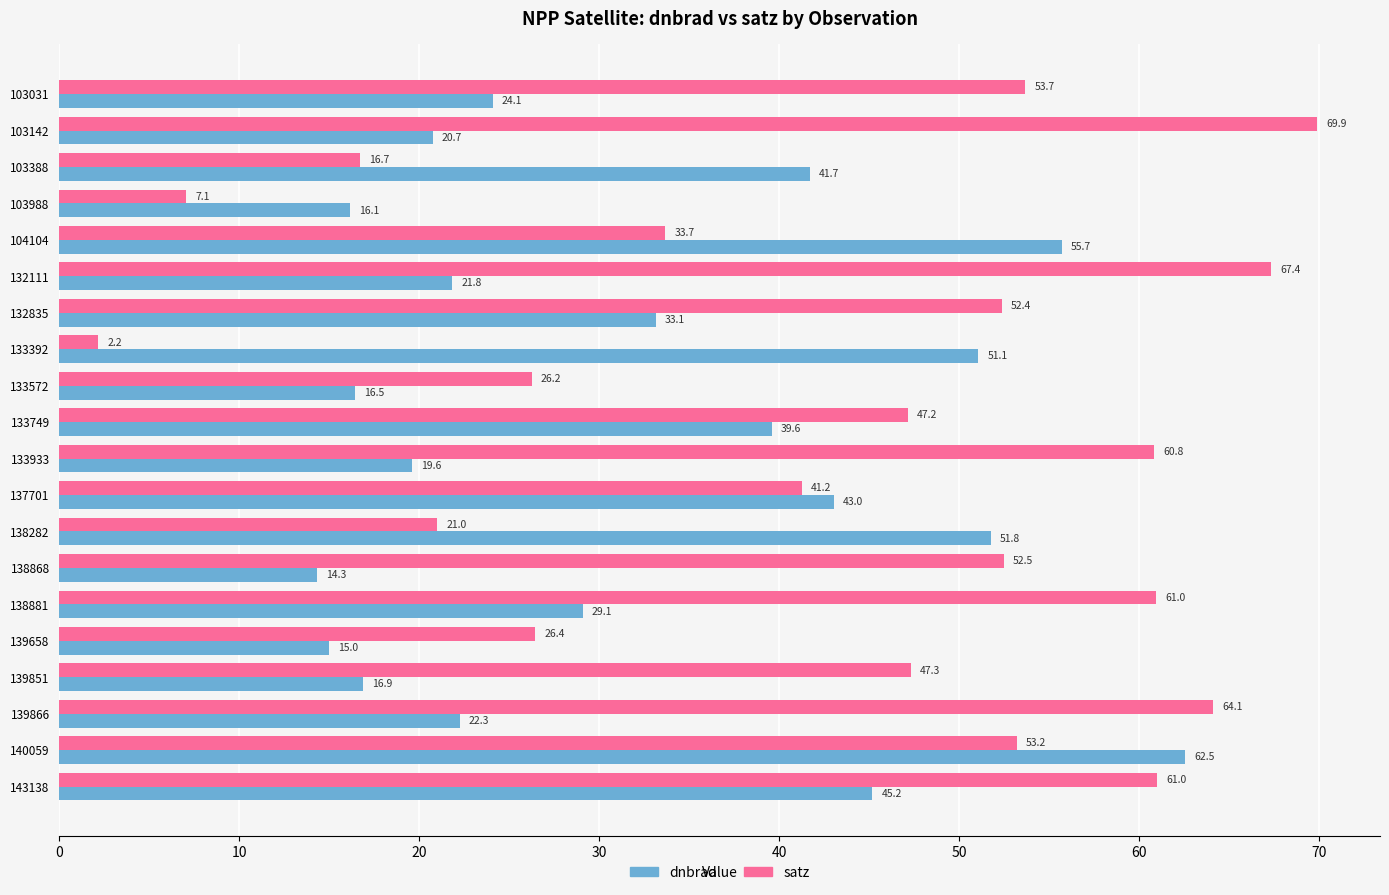

Which series has the largest total across all categories?

satz